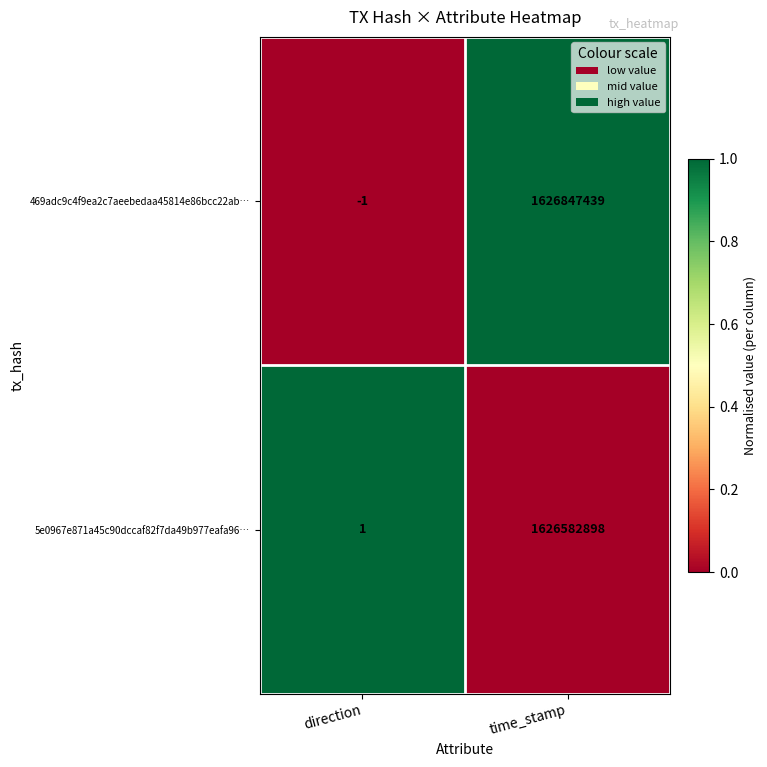

What is the sum of all 5e0967e871a45c90dccaf82f7da49b977eafa96… values?

1626582899